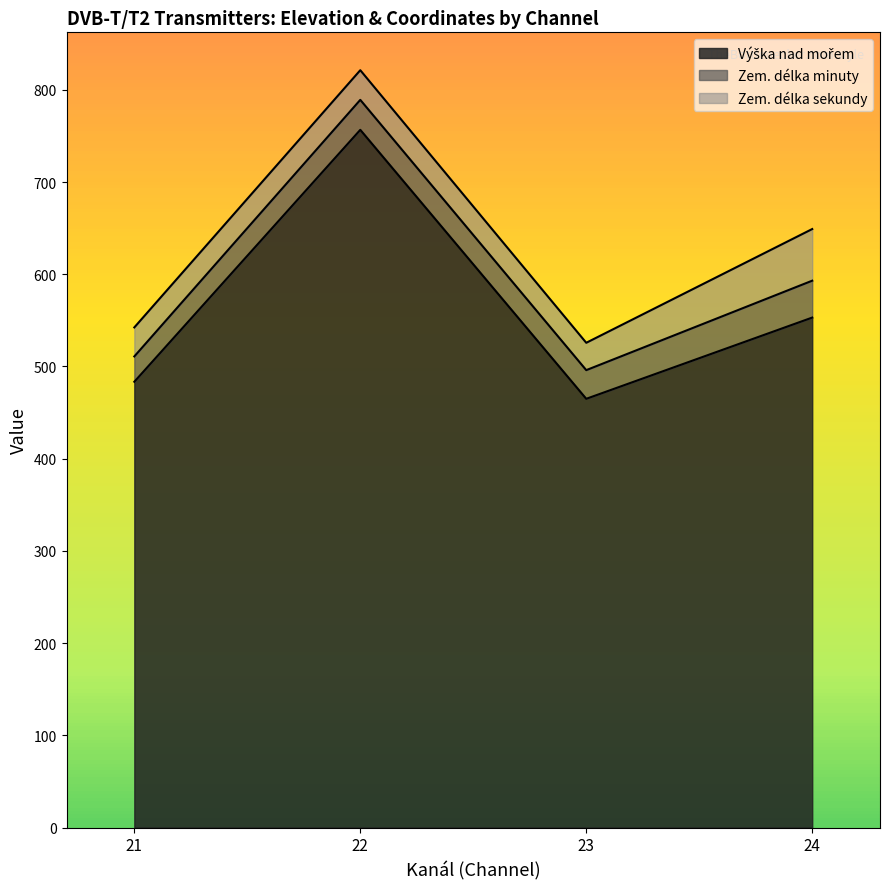

At which category is the sum across all series the highest?

22